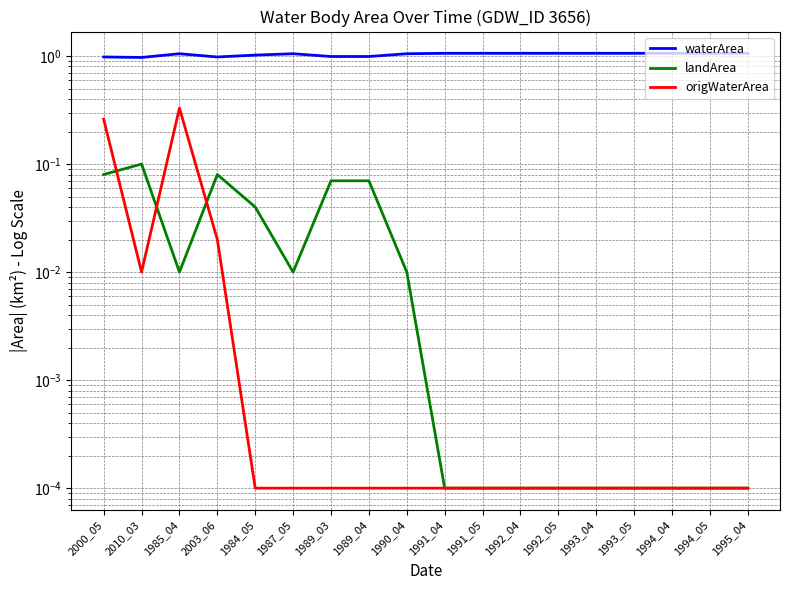

Reading left to right, what are all the values shown in this chart?

waterArea: 1.0	1.0	1.1	1.0	1.0	1.1	1.0	1.0	1.1	1.1	1.1	1.1	1.1	1.1	1.1	1.1	1.1	1.1
landArea: 0.1	0.1	0.0	0.1	0.0	0.0	0.1	0.1	0.0	0.0	0.0	0.0	0.0	0.0	0.0	0.0	0.0	0.0
origWaterArea: 0.3	0.0	0.3	0.0	0.0	0.0	0.0	0.0	0.0	0.0	0.0	0.0	0.0	0.0	0.0	0.0	0.0	0.0